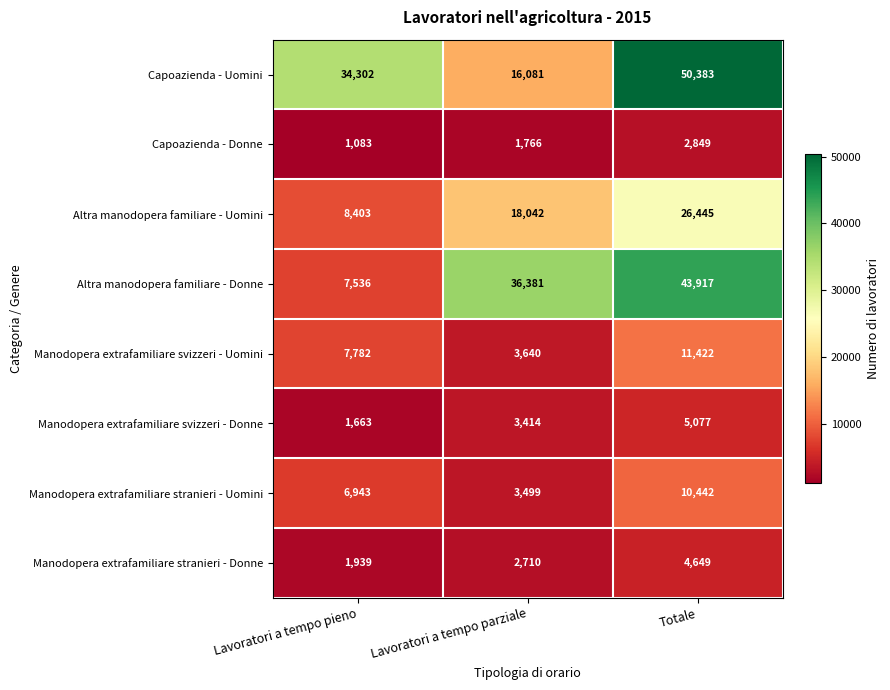

Read the Manodopera extrafamiliare svizzeri - Uomini value at Lavoratori a tempo parziale, to the nearest 100.

3600